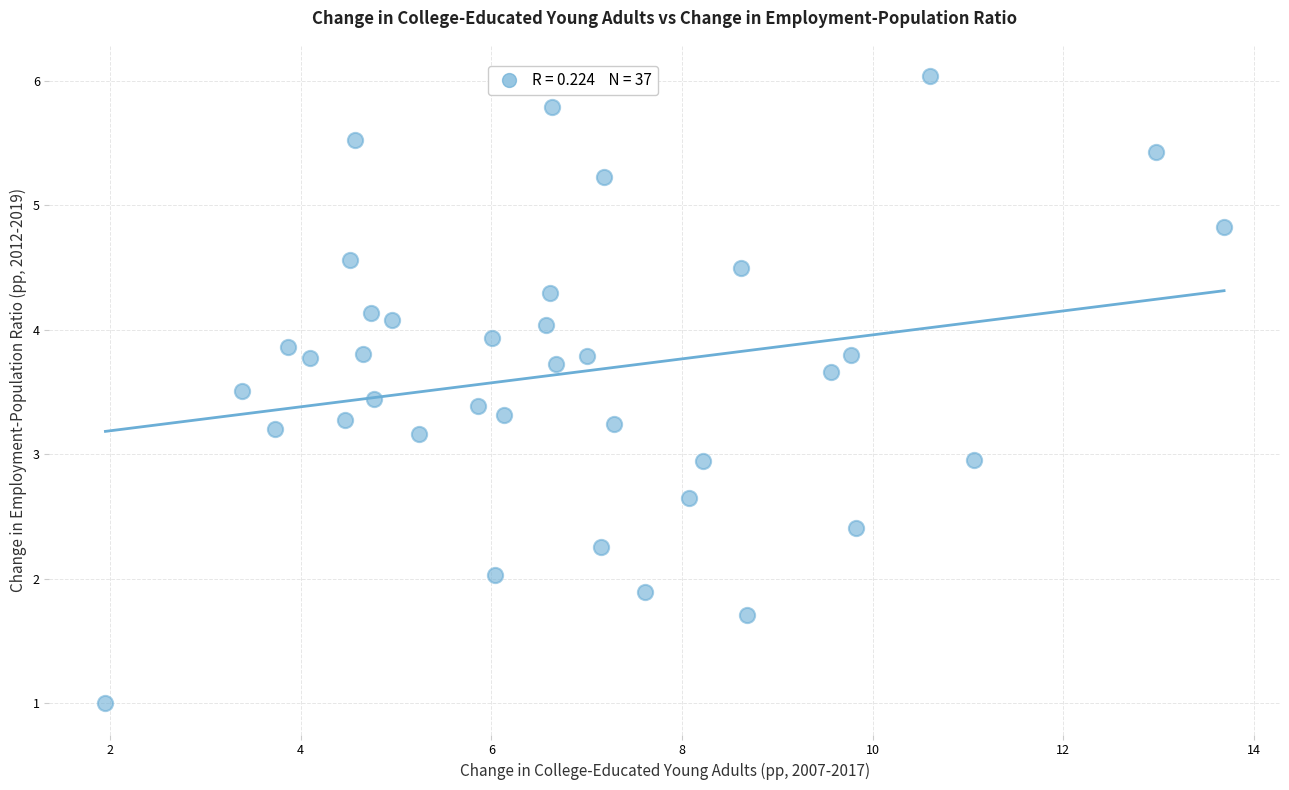

What is the range of Y values (max minus min)?

5.0